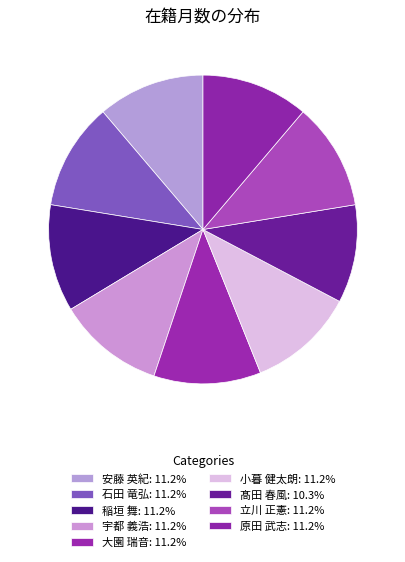

How many slices are in this pie chart?

9